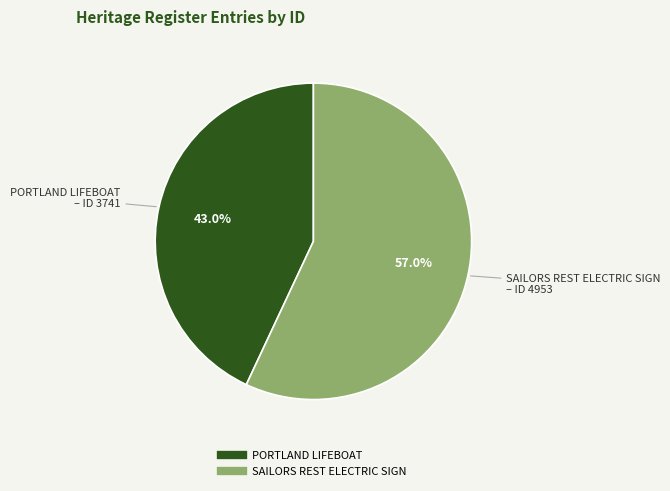

Does any single category account for the majority?

Yes